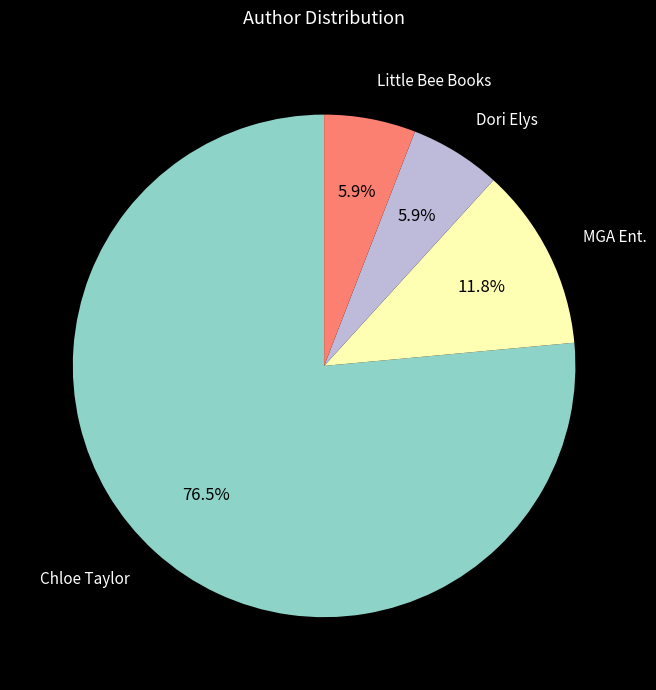

Is there a majority slice in this chart?

Yes